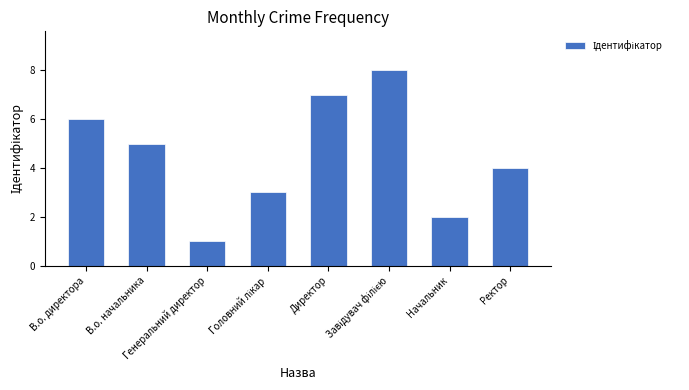

What is the sum of all values?

36